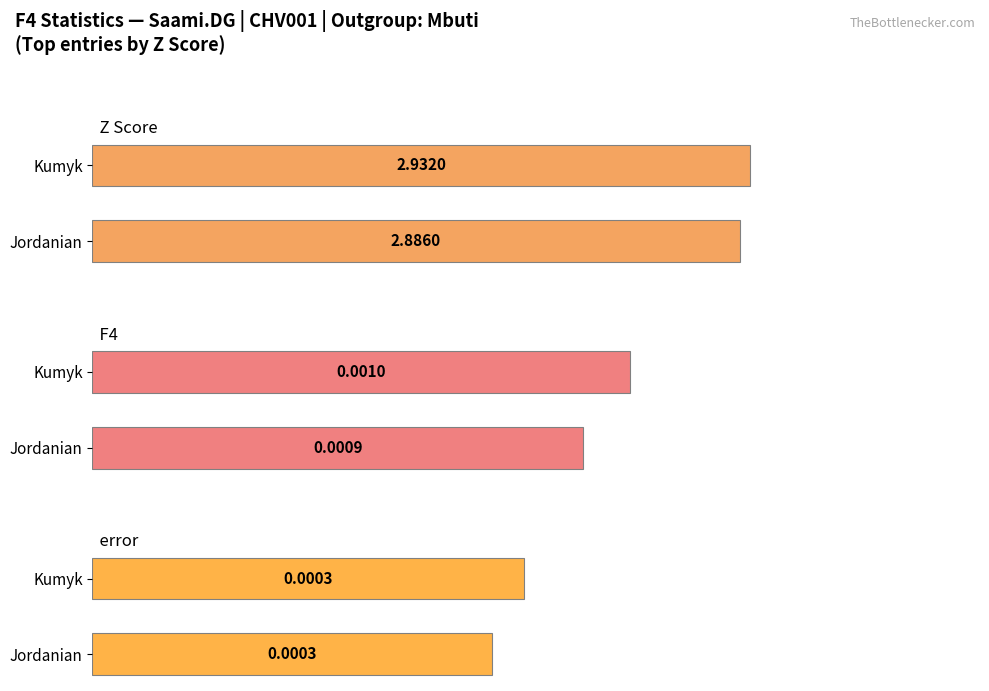

How many data points does each series have?

2